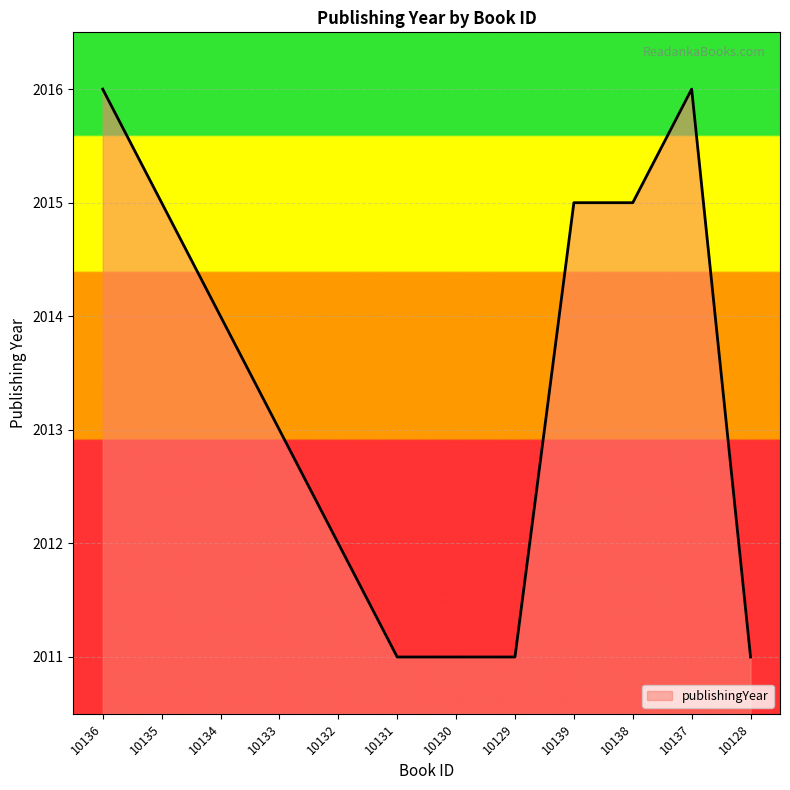

Which has a higher value, 10136 or 10131?

10136